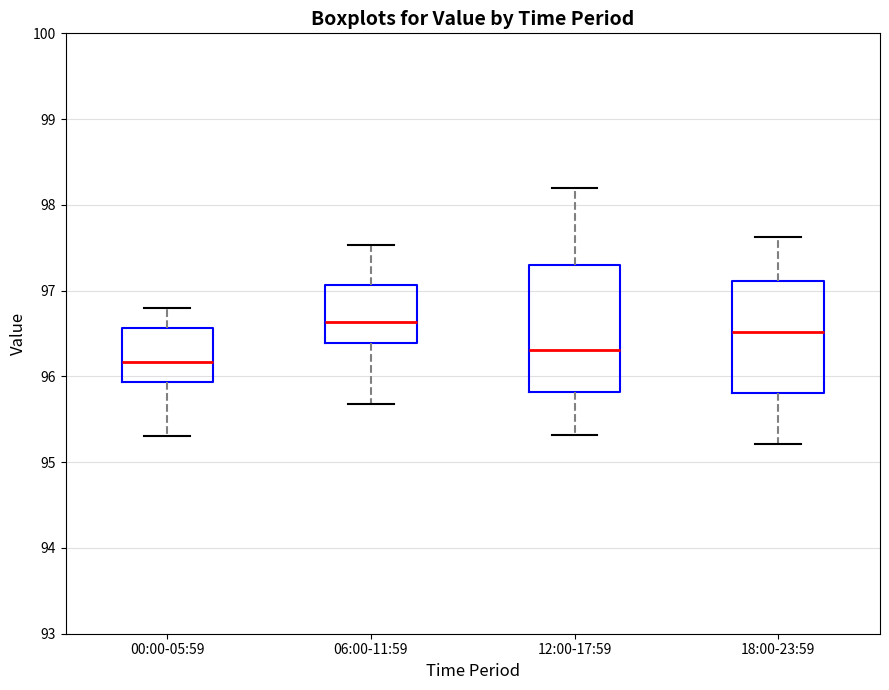

Which box's median line is the highest?

06:00-11:59